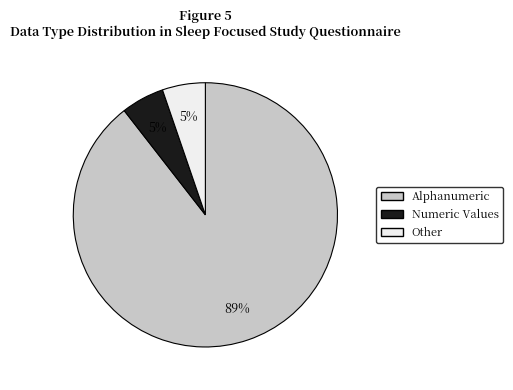

Does any single category account for the majority?

Yes